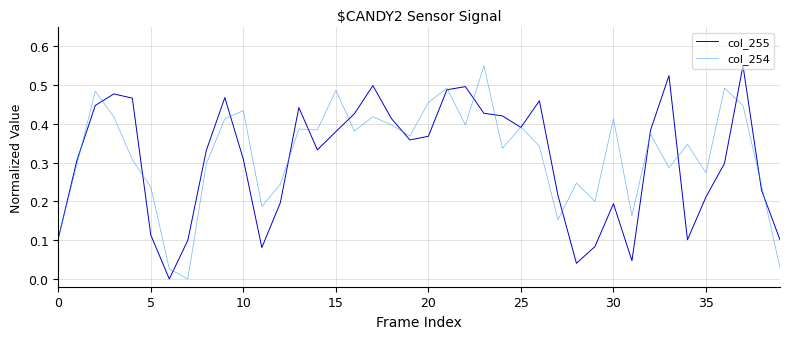

How many interior local peaks does the col_254 series have?

13